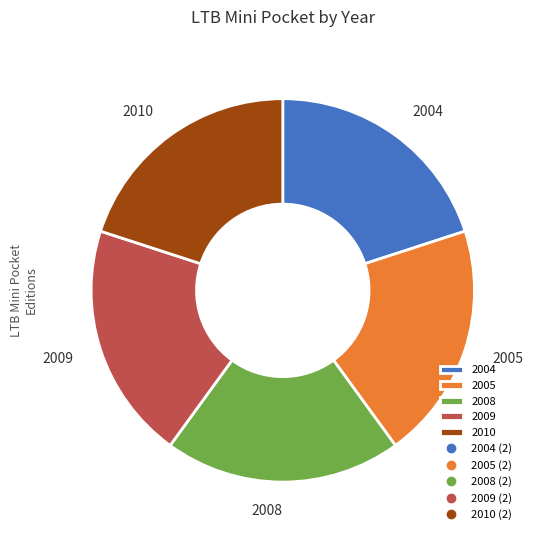

Approximately how many times larger is the value at 2008 compared to 2009?

1.0